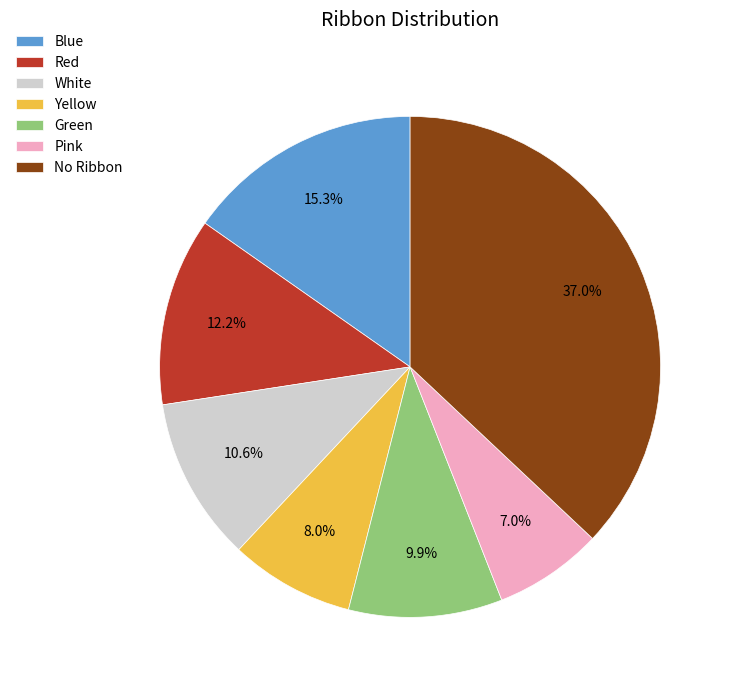

The Pink slice represents 14% of the pie. True or false?

False